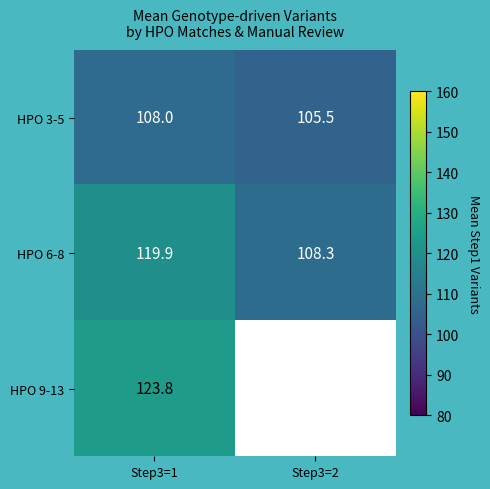

How many data points does each series have?

2